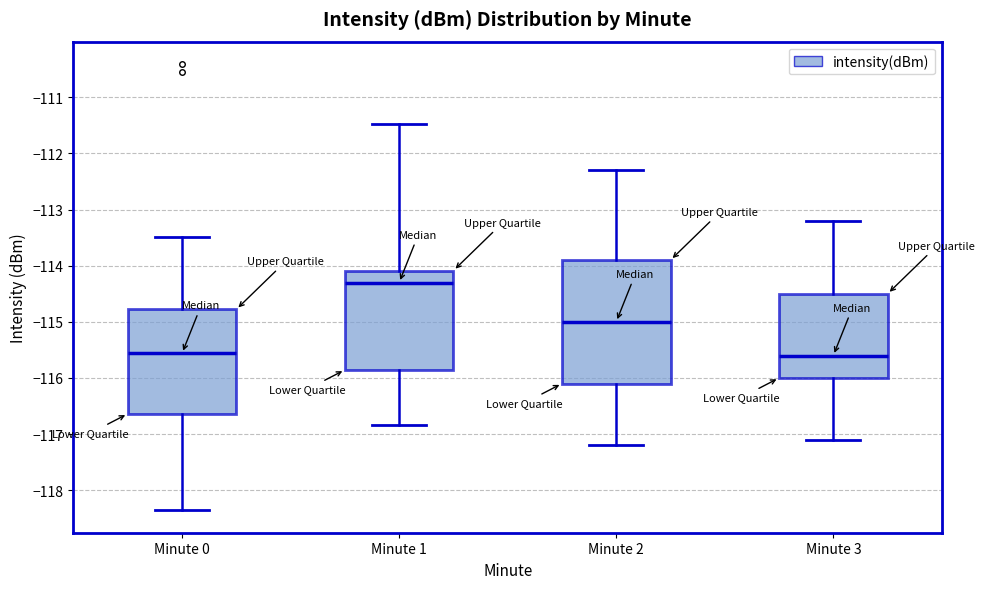

Reading left to right, transcribe this box plot: for each box, give where its median line is, the range the box spans, and where its two whiskers end, as read against the y-axis. The values are not printed on the chart, so give them approximately, as read against the axis.

Minute 0: median -115.6, box -116.6 to -114.8, whiskers -118.4 to -113.5
Minute 1: median -114.3, box -115.9 to -114.1, whiskers -116.8 to -111.5
Minute 2: median -115.0, box -116.1 to -113.9, whiskers -117.2 to -112.3
Minute 3: median -115.6, box -116.0 to -114.5, whiskers -117.1 to -113.2